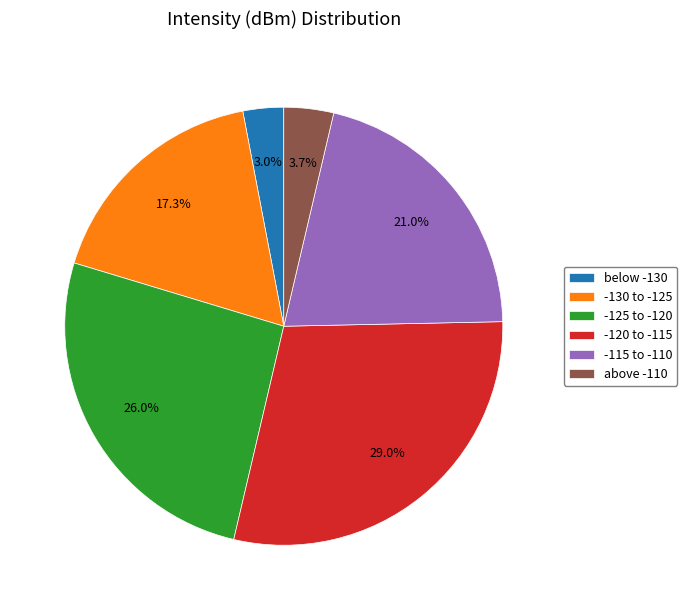

Which slice is the smallest?

below -130